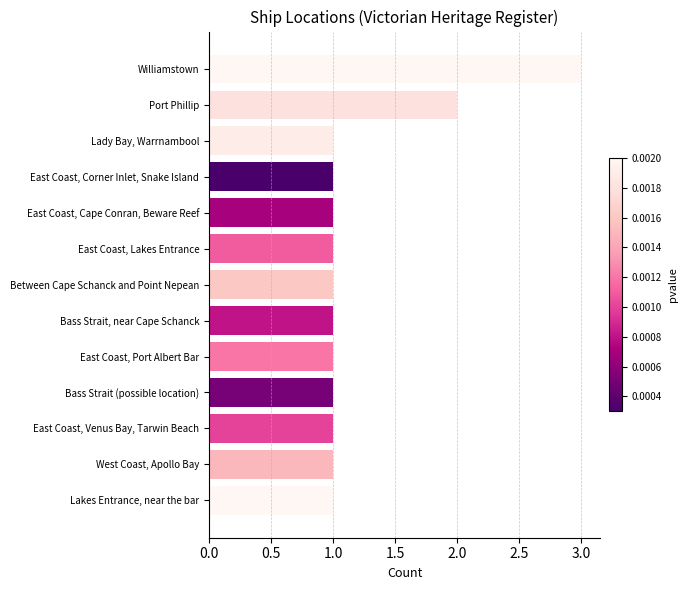

At which category does the chart reach its peak across all series?

Williamstown